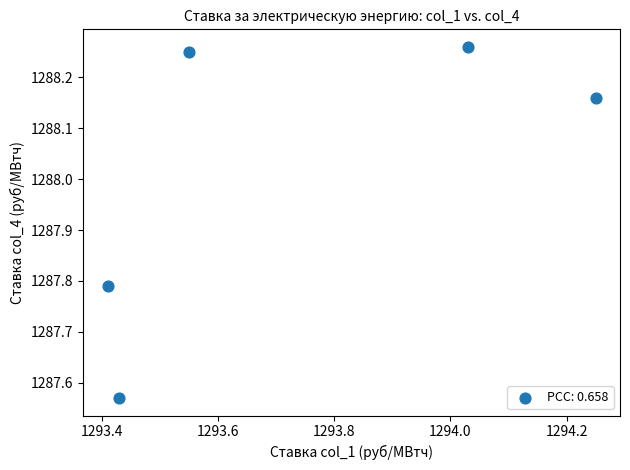

What is the range of X values (max minus min)?

0.8